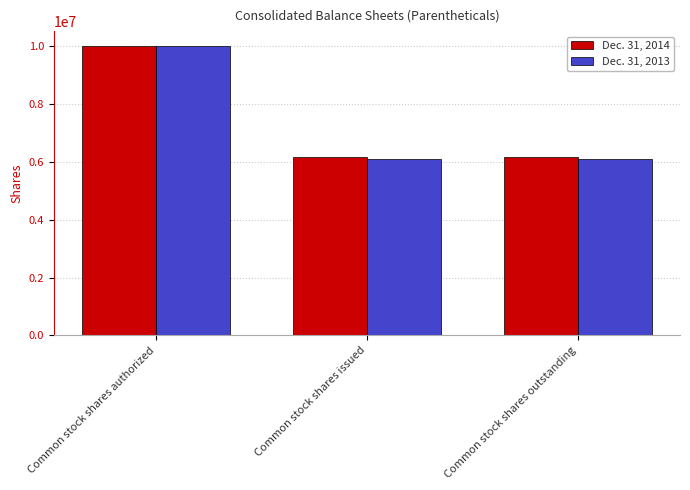

What is the average value of the Dec. 31, 2014 series?

7441351